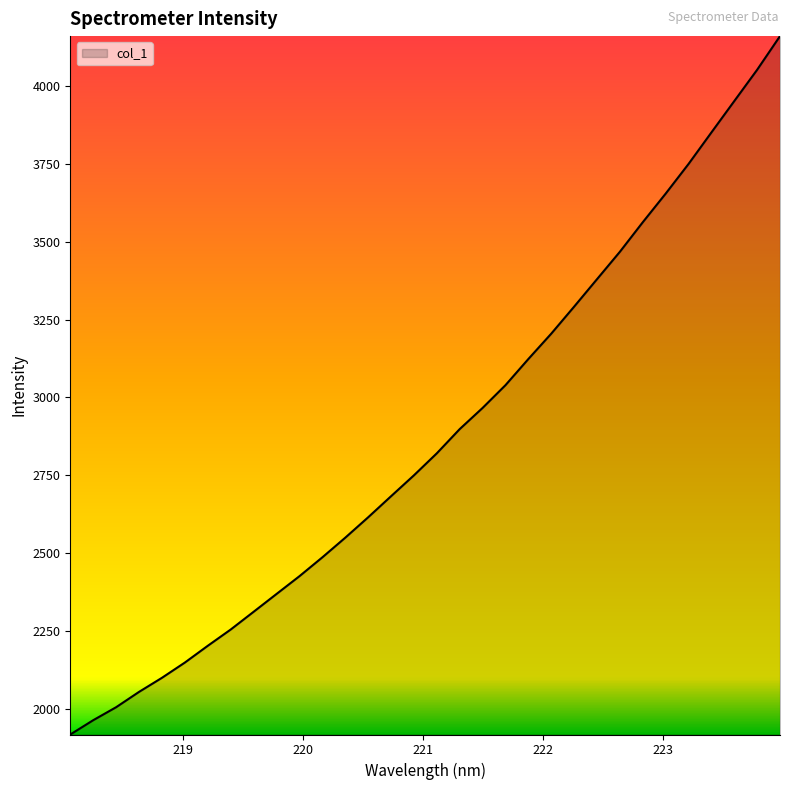

What is the minimum value shown in the chart?

1919.0